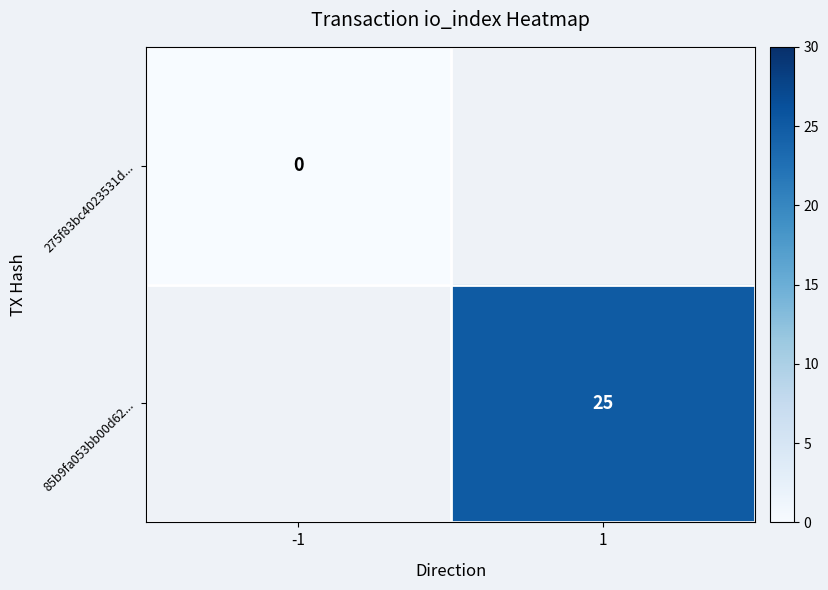

Is the value of 275f83bc4023531d... at -1 greater than the value of 85b9fa053bb00d62... at 1?

No